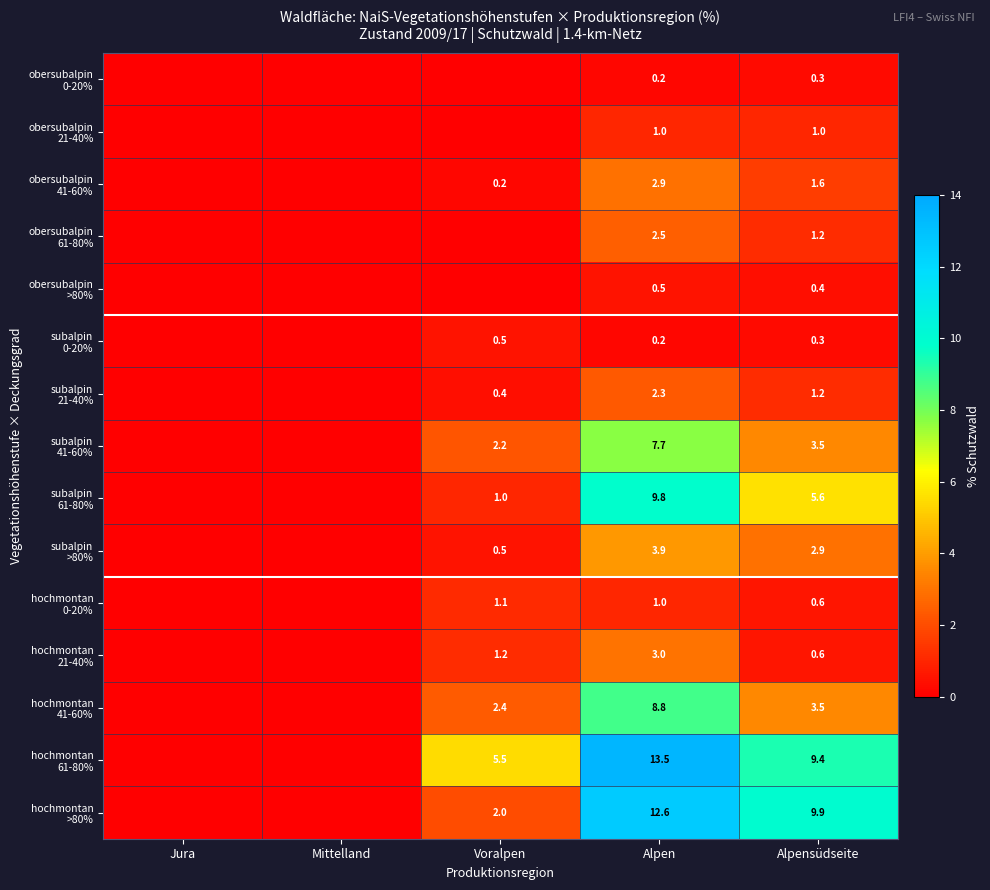

At how many categories does at least one series exceed 2?

3